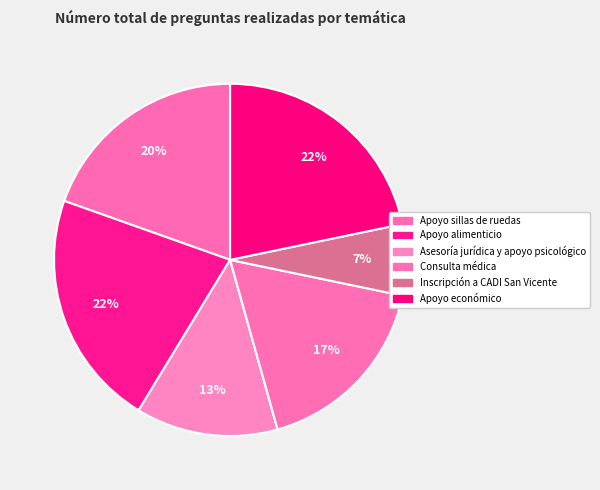

How many slices are in this pie chart?

7